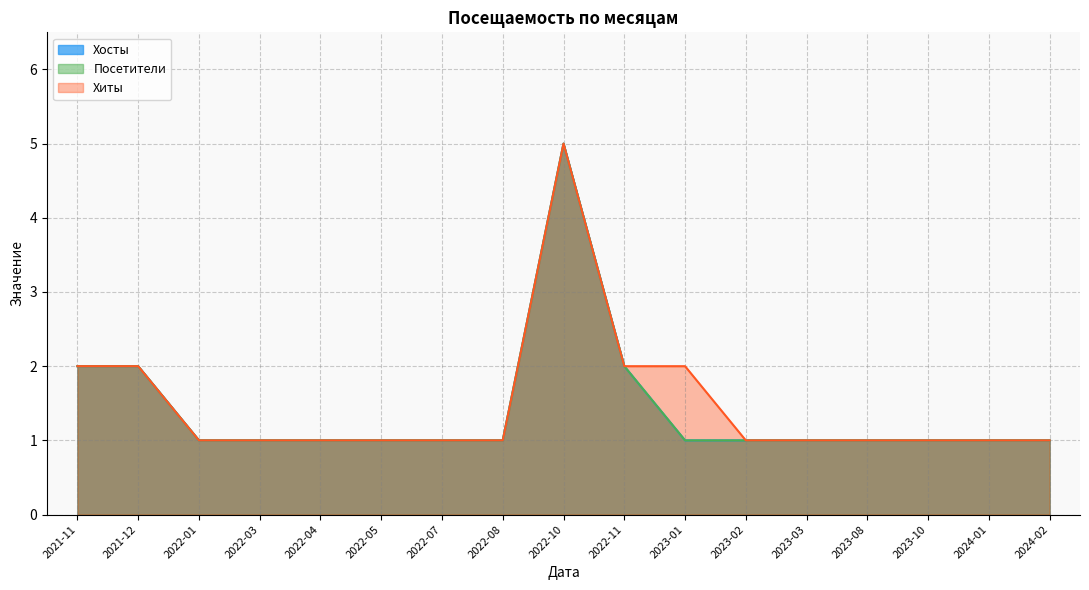

At which label is Посетители closest to 3?

2021-11